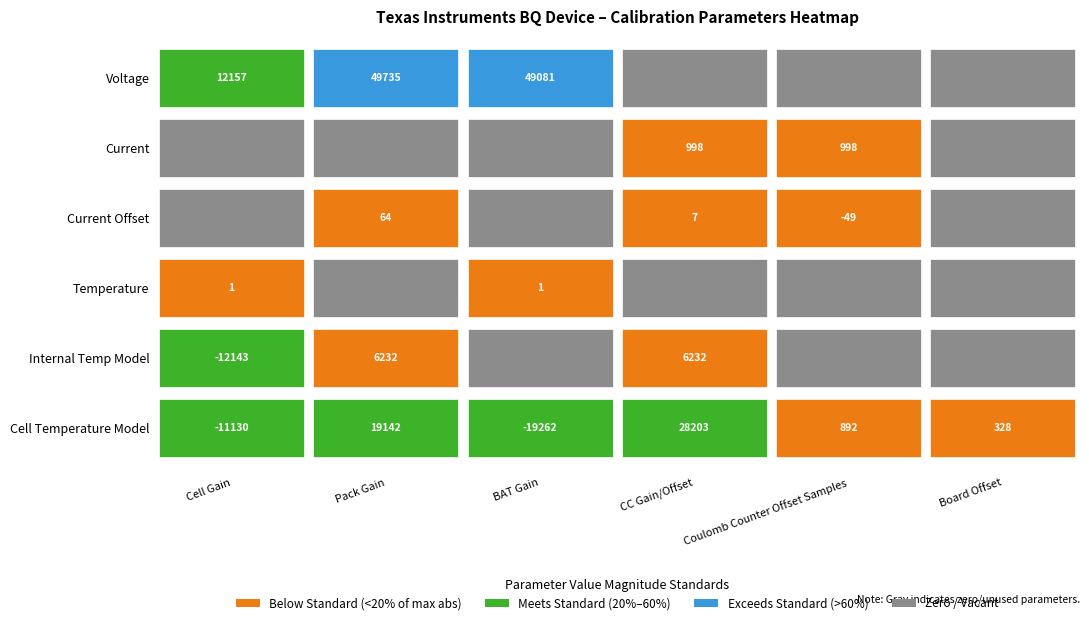

Rank the series at Cell Gain from lowest to highest value.

Internal Temp Model, Cell Temperature Model, Current, Current Offset, Temperature, Voltage